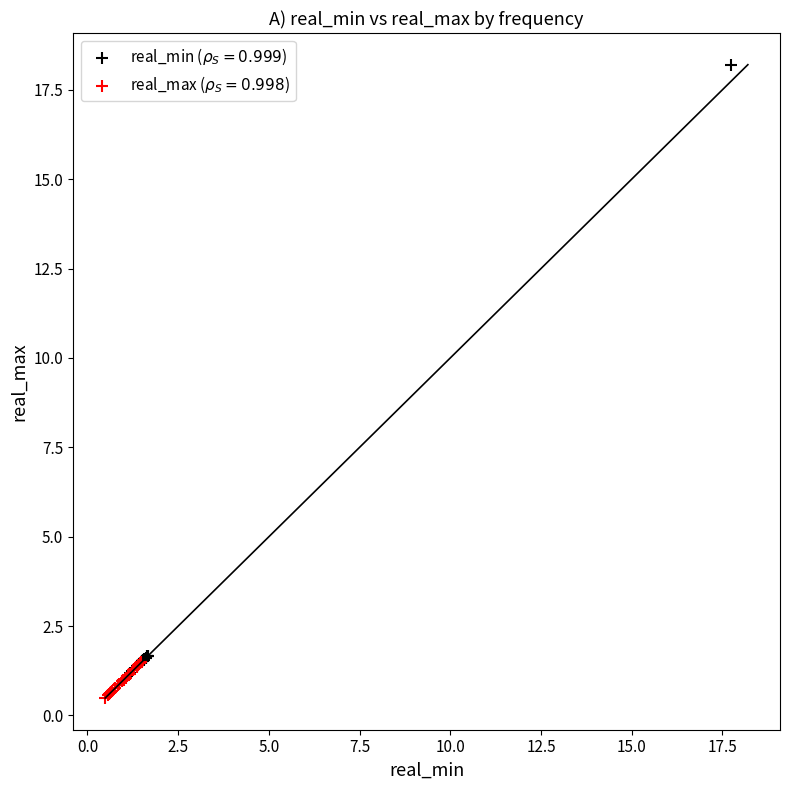

Which series contains the lowest Y value?

real_max ($\rho_S = 0.998$)